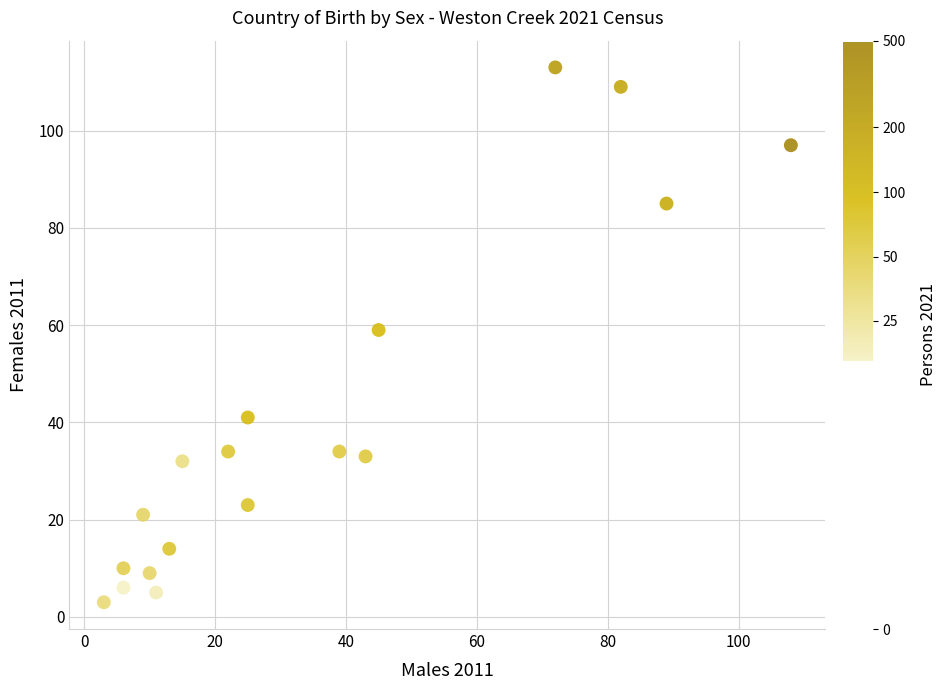

What is the range of Y values (max minus min)?

110